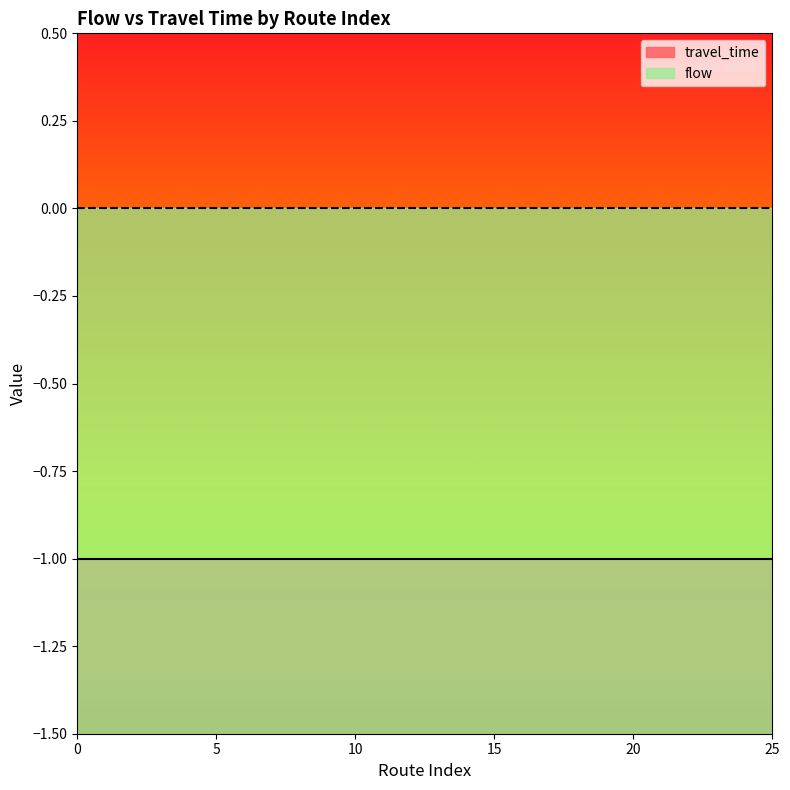

Count the number of categories in the chart.

26